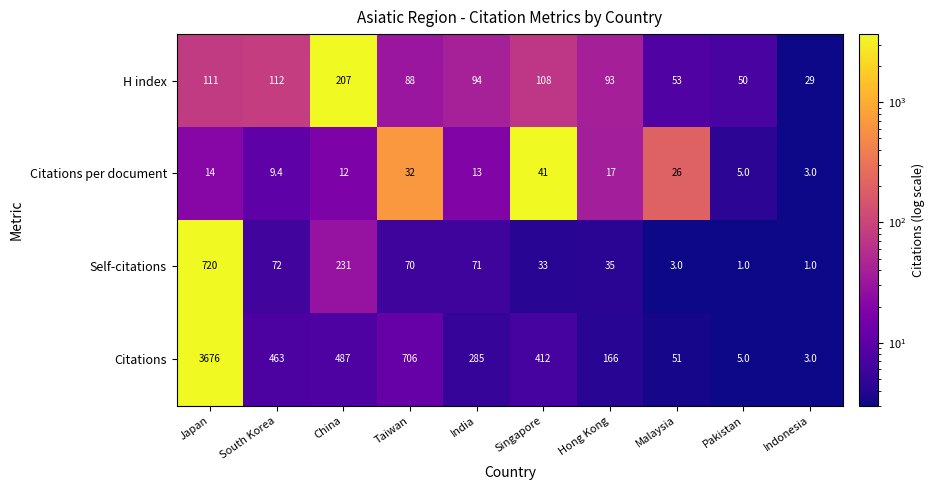

Rank the series at India from lowest to highest value.

Citations per document, Self-citations, H index, Citations